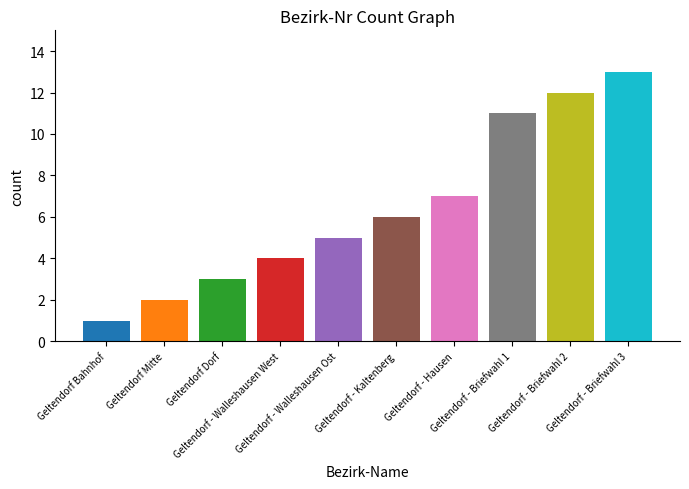

List the labels in order of value, smallest first.

Geltendorf Bahnhof, Geltendorf Mitte, Geltendorf Dorf, Geltendorf - Walleshausen West, Geltendorf - Walleshausen Ost, Geltendorf - Kaltenberg, Geltendorf - Hausen, Geltendorf - Briefwahl 1, Geltendorf - Briefwahl 2, Geltendorf - Briefwahl 3